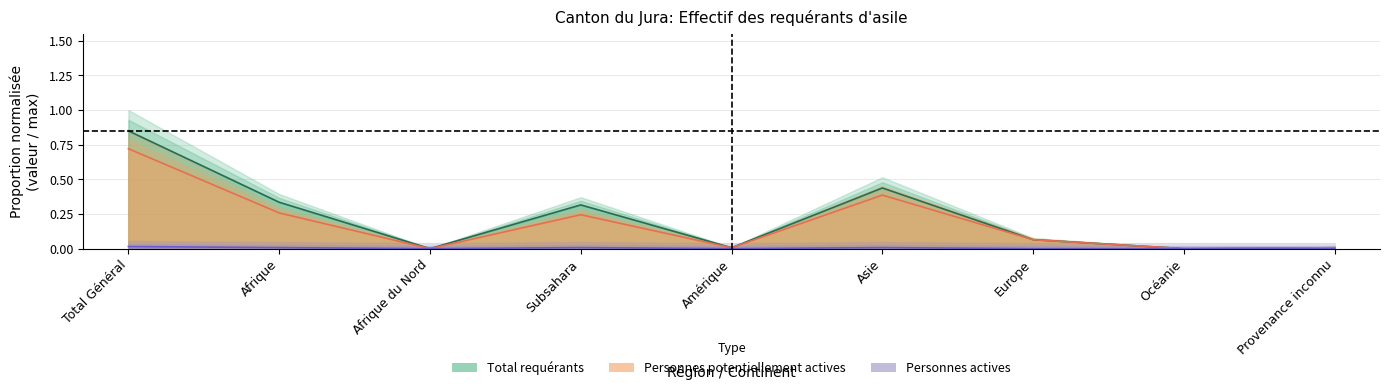

Does the chart have visible grid lines?

Yes